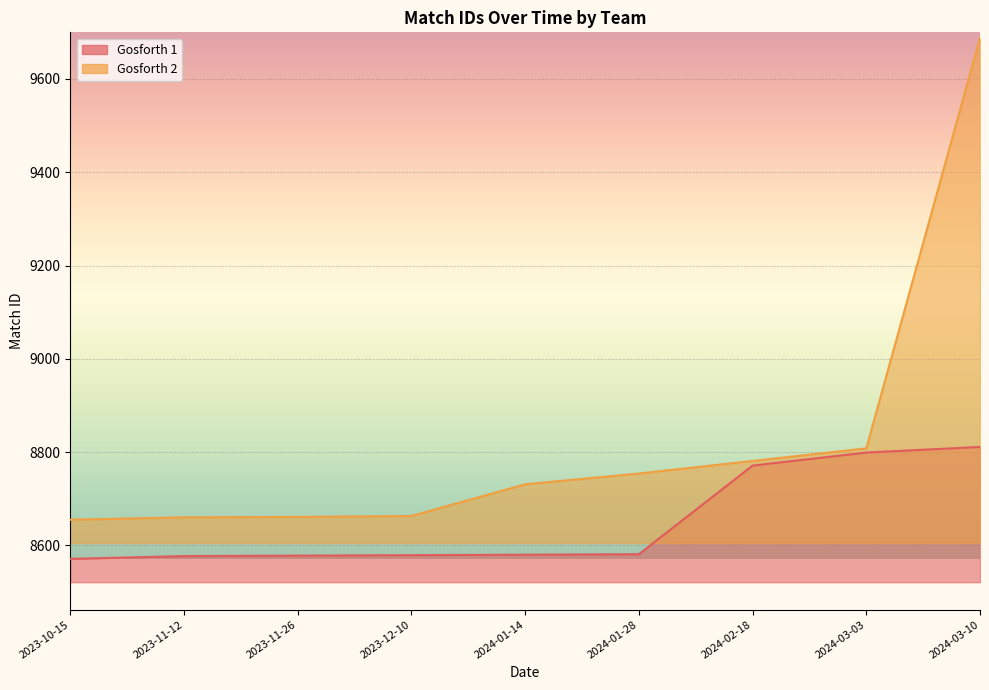

Rank the series at 2024-01-28 from highest to lowest value.

Gosforth 2, Gosforth 1